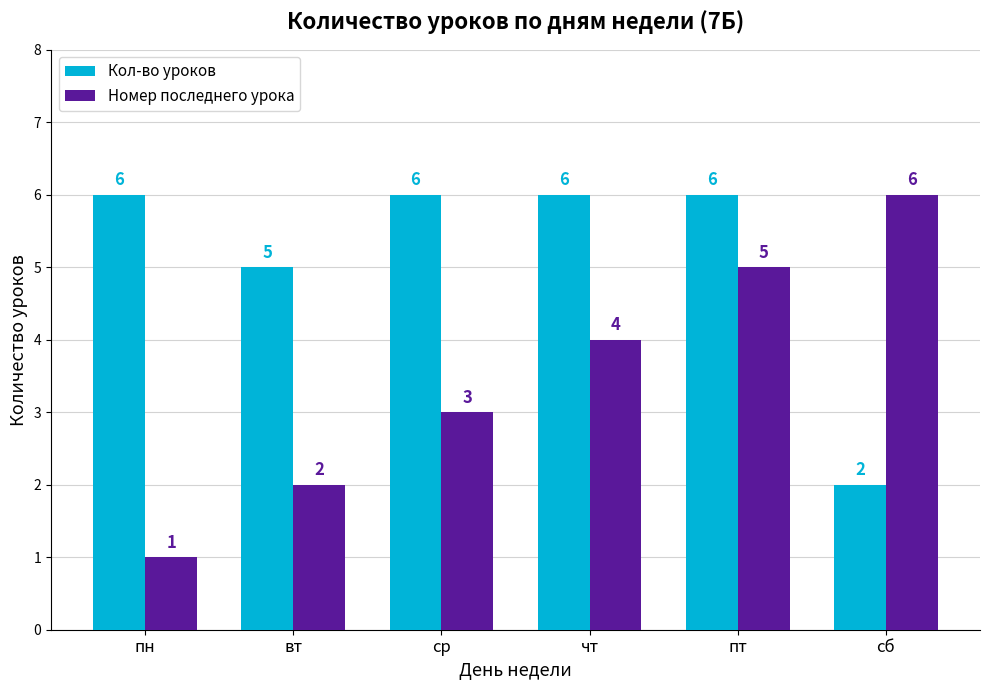

Is the value of Кол-во уроков at вт greater than the value of Номер последнего урока at чт?

Yes